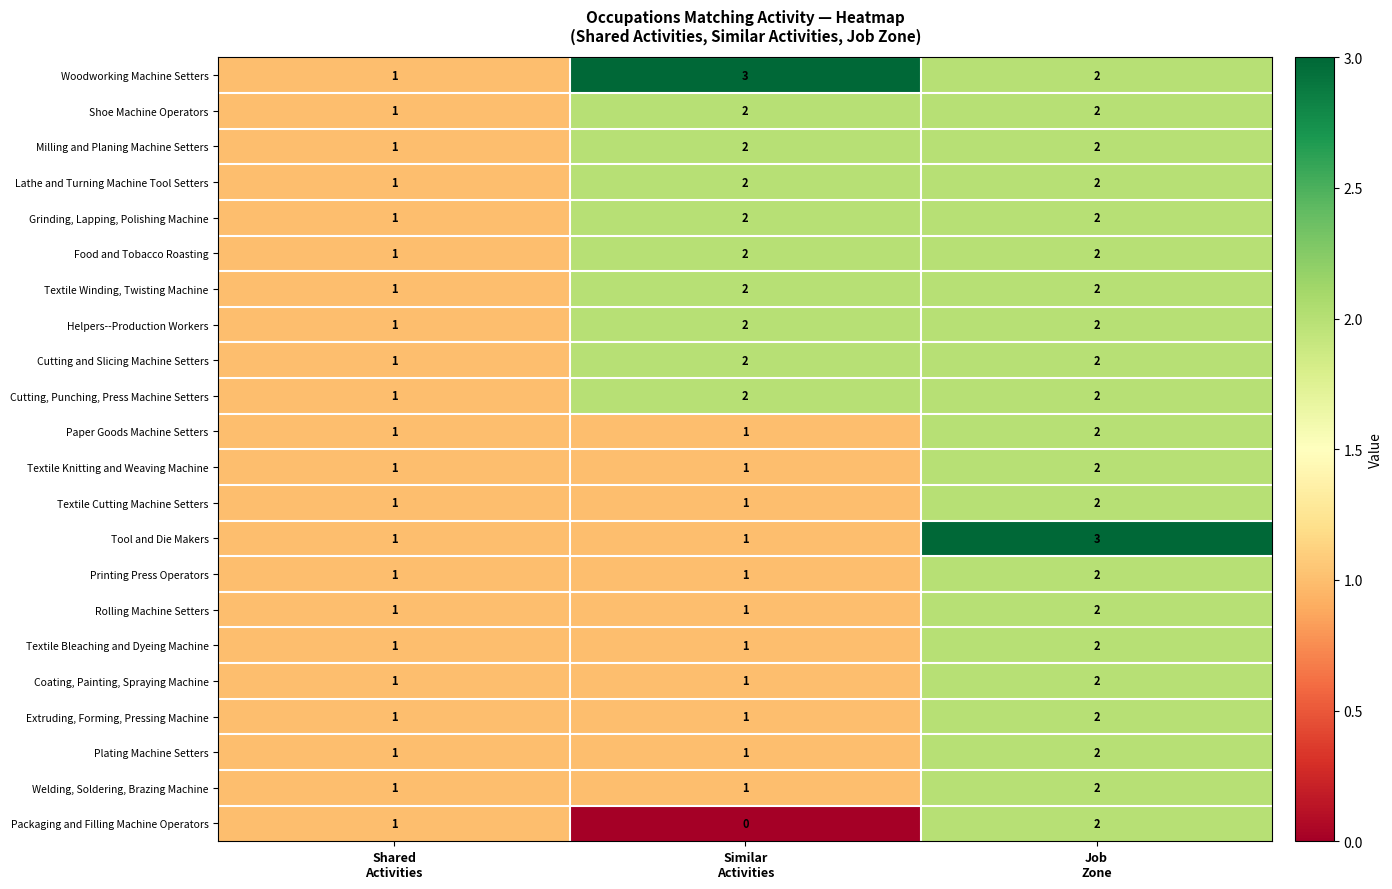

What is the greatest value displayed?

3